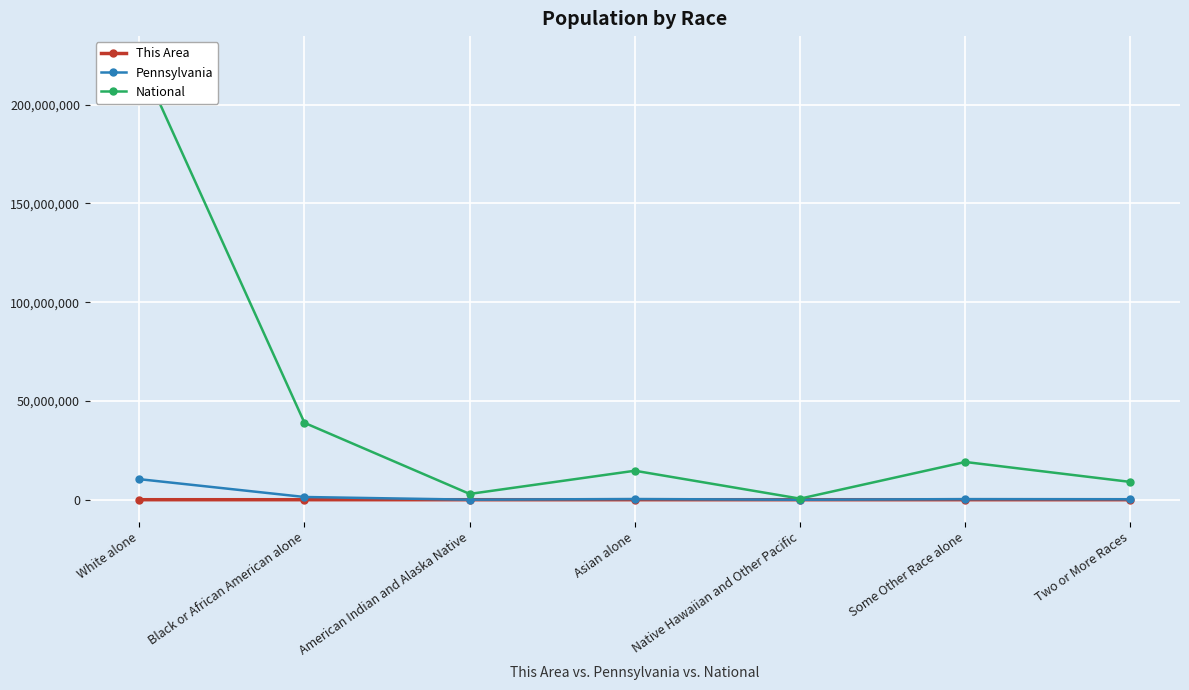

Which series changed the most between White alone and Asian alone?

National